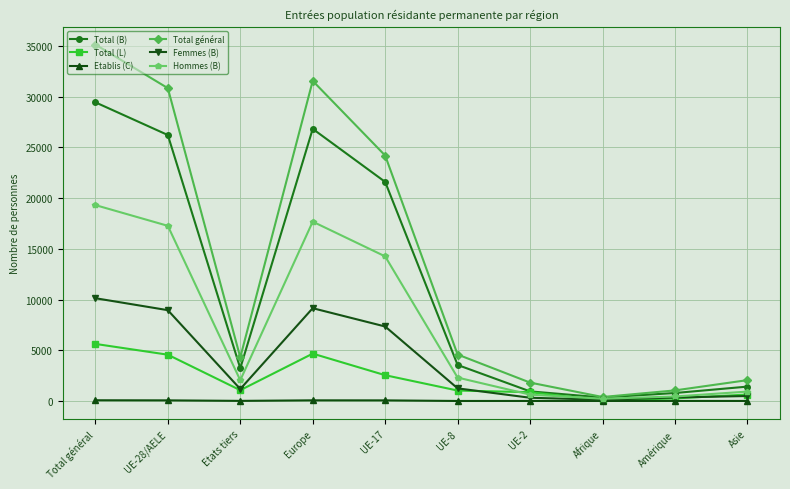

Which series has the largest range (max minus min)?

Total général